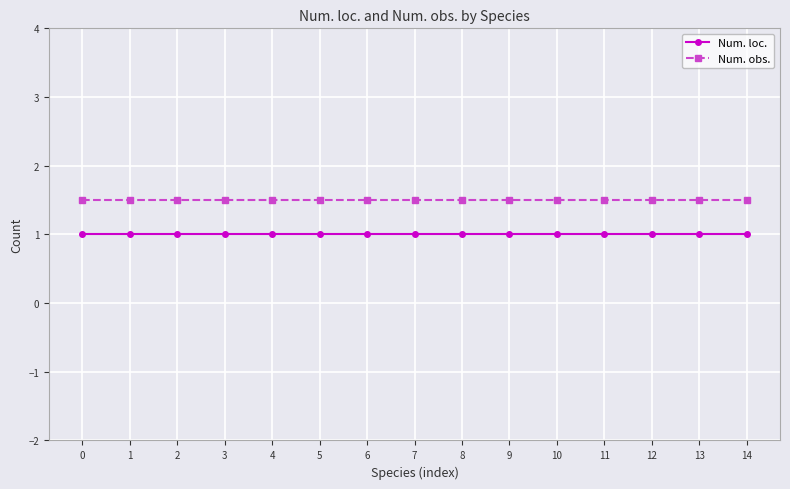

Does the chart display data point markers on the line(s)?

Yes